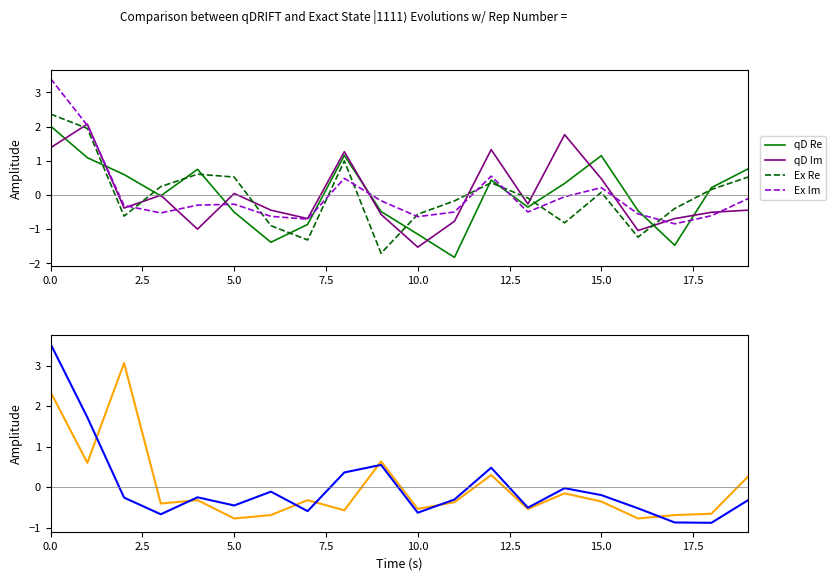

True or false: Ex Im (전체지원자) and qD Re (진학사) cross at least once.

True